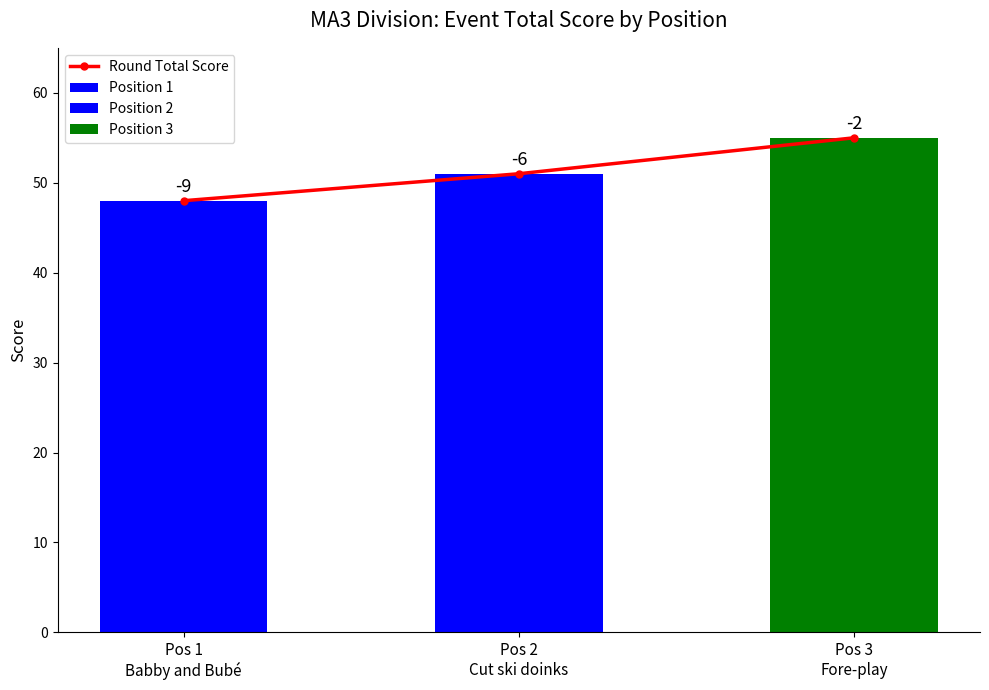

Between Pos 1
Babby and Bubé and Pos 3
Fore-play, which is larger?

Pos 3
Fore-play